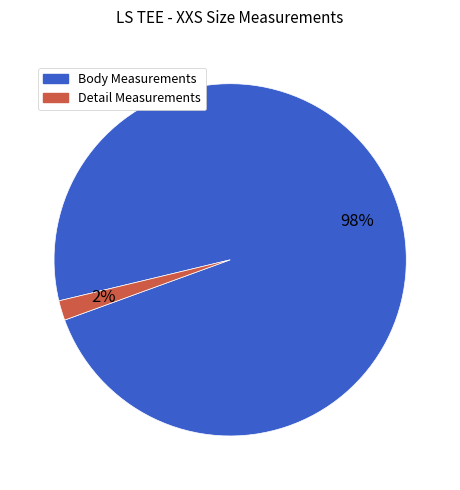

Count the number of slices in the pie.

2